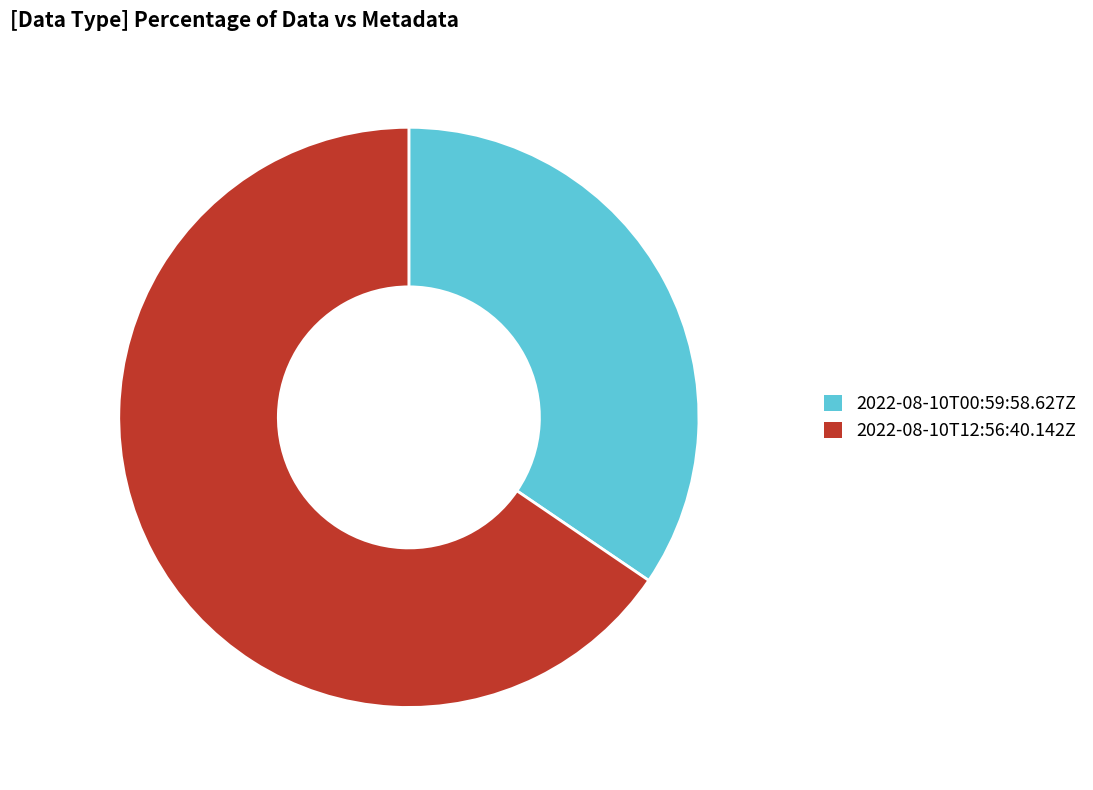

Which category has the smallest portion of the pie?

2022-08-10T00:59:58.627Z